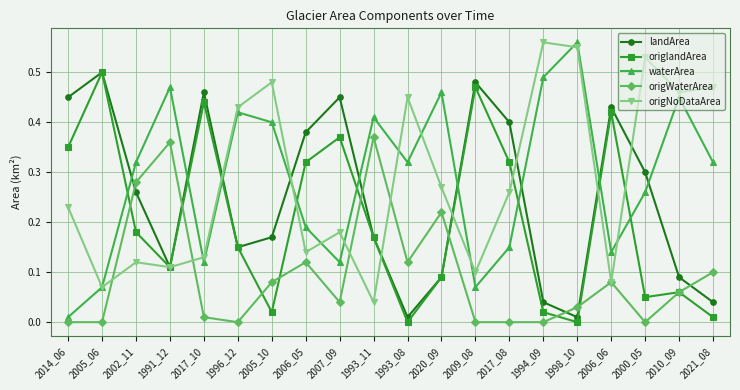

The value of origWaterArea at 2007_09 is 0.1. True or false?

False